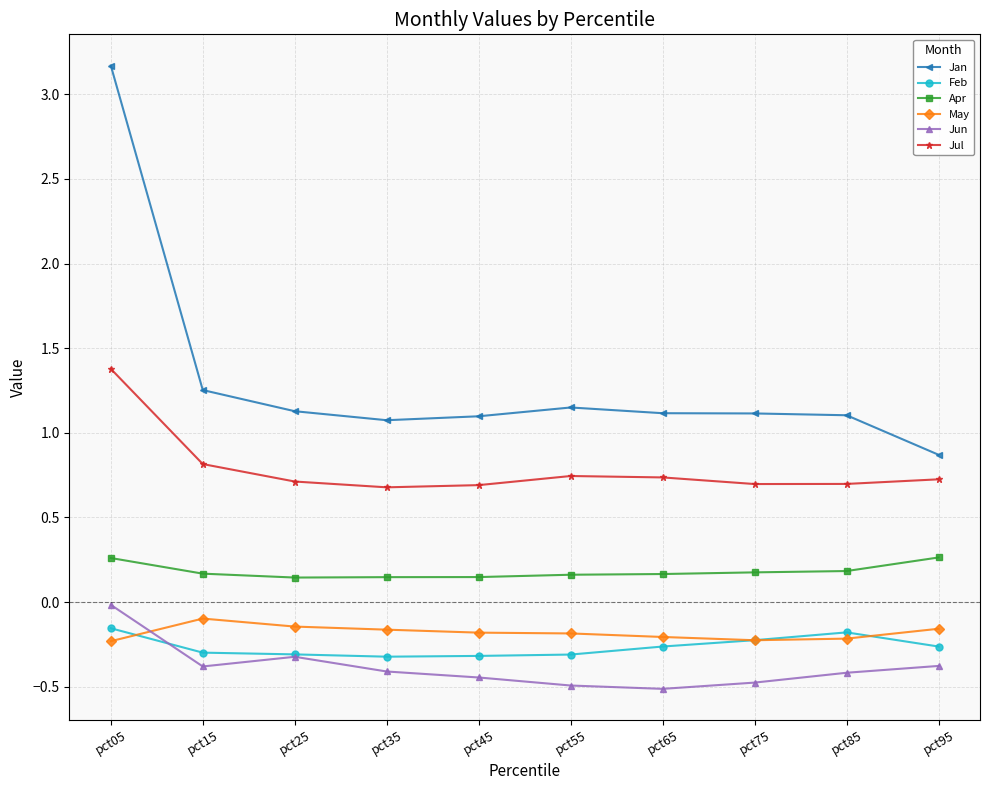

The value of Feb at pct15 is -0.3. True or false?

True